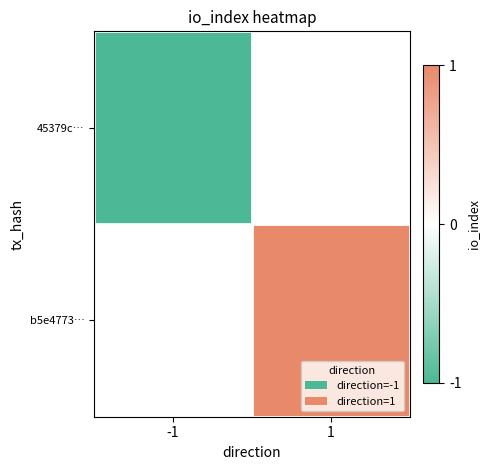

Reading right to left, transcribe all the data shown in this chart.

45379c…: 1=0	-1=-1
b5e4773…: 1=1	-1=0